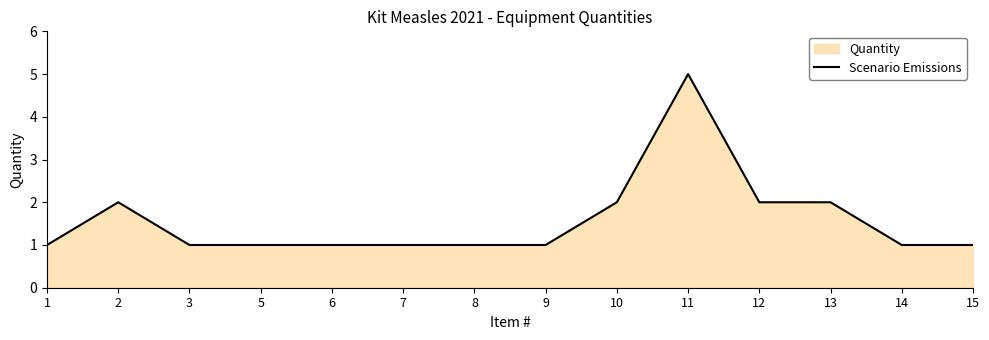

Count the number of values greater than 1.

5